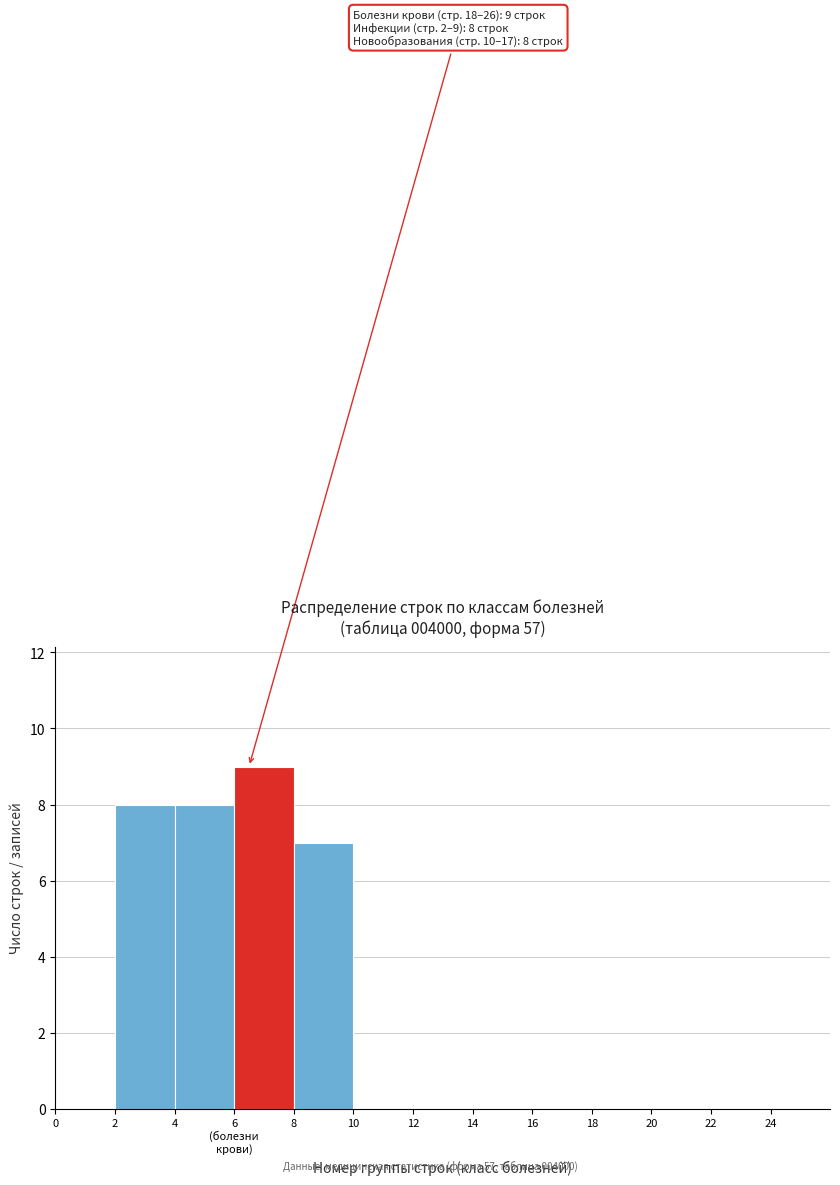

True or false: the data shows 6 at 0.

False